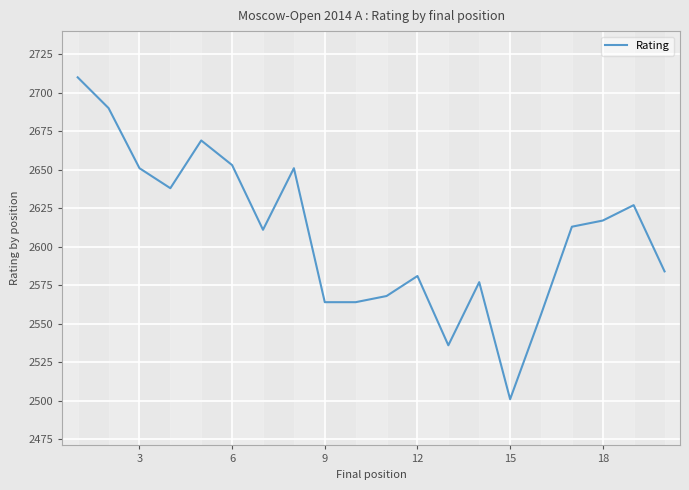

What is the maximum value shown in the chart?

2710